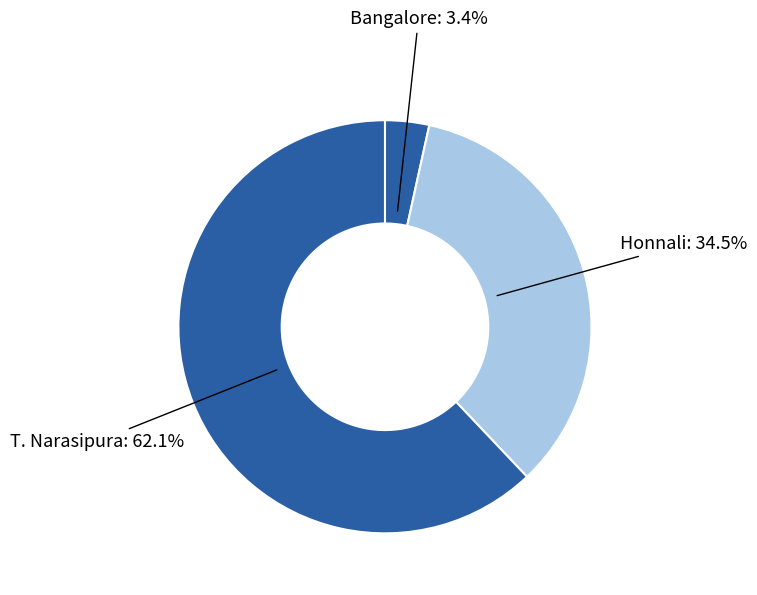

Between Honnali and Bangalore, which is larger?

Honnali